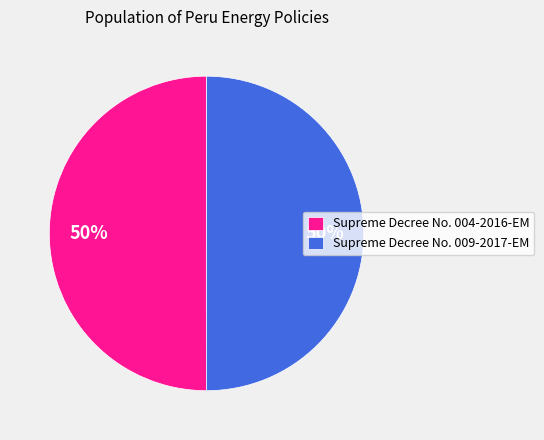

Combined, do Supreme Decree No. 004-2016-EM and Supreme Decree No. 009-2017-EM account for over 50%?

Yes